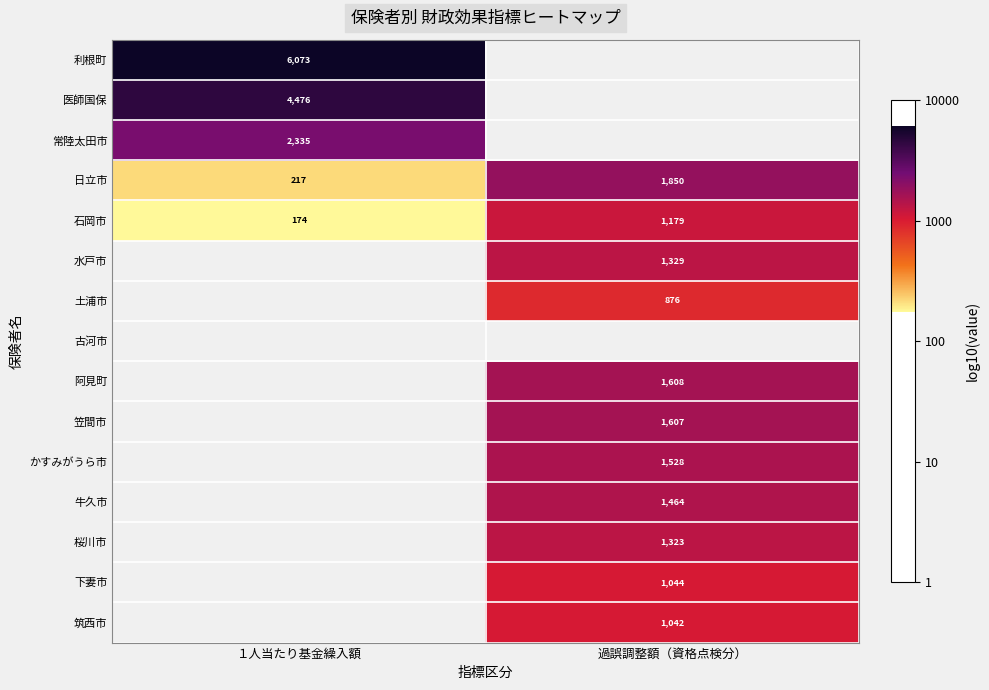

The 下妻市 series shows 4.1 at 過誤調整額（資格点検分）. True or false?

False